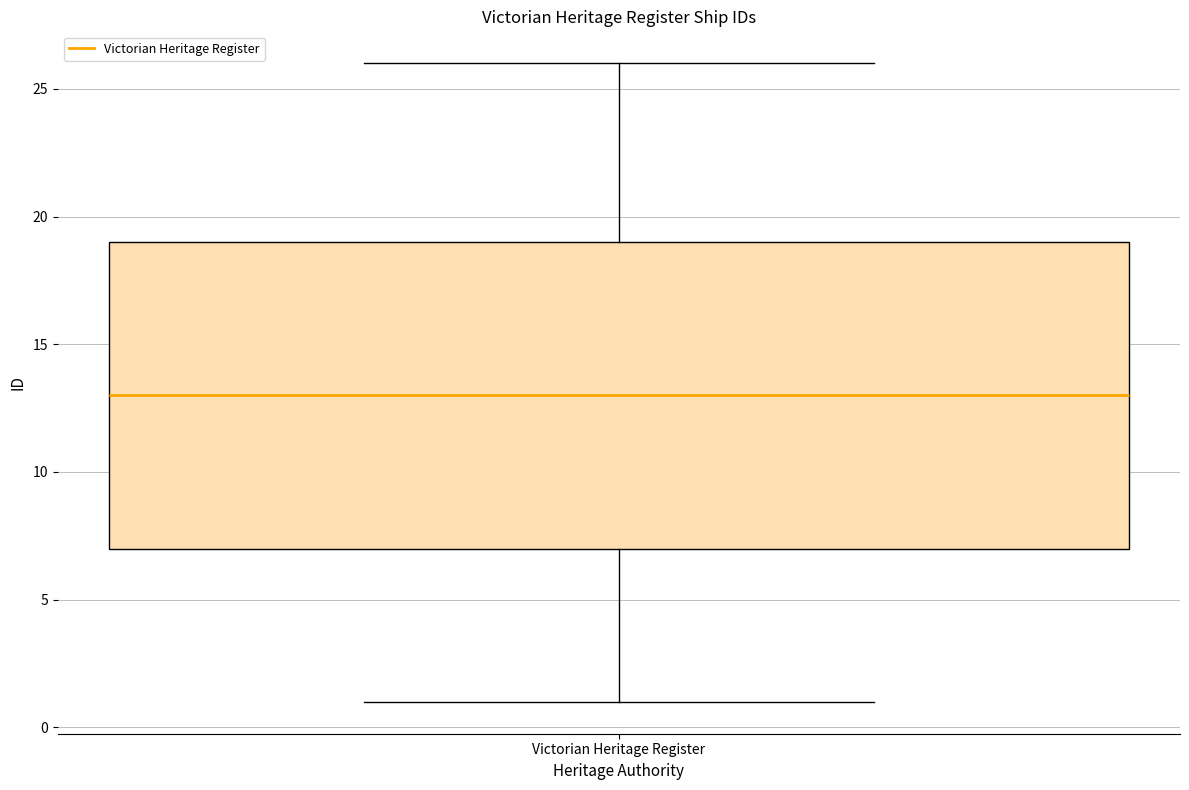

Transcribe this box plot: give where the median line is, the range the box spans, and where the two whiskers end, as read against the y-axis. The values are not printed on the chart, so give them approximately, as read against the axis.

median 13, box 7 to 19, whiskers 1 to 26